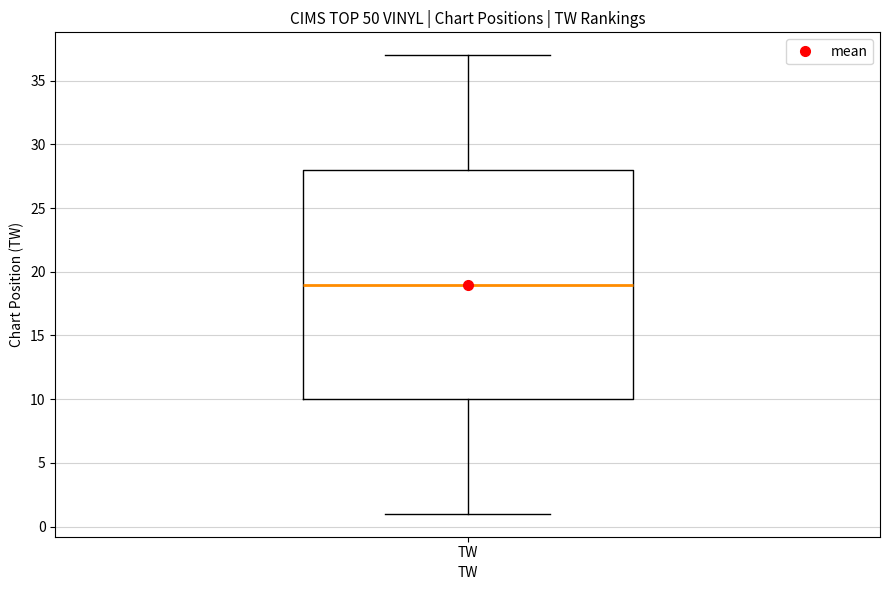

Transcribe this box plot: give where the median line is, the range the box spans, and where the two whiskers end, as read against the y-axis. The values are not printed on the chart, so give them approximately, as read against the axis.

median 19, box 10 to 28, whiskers 1 to 37